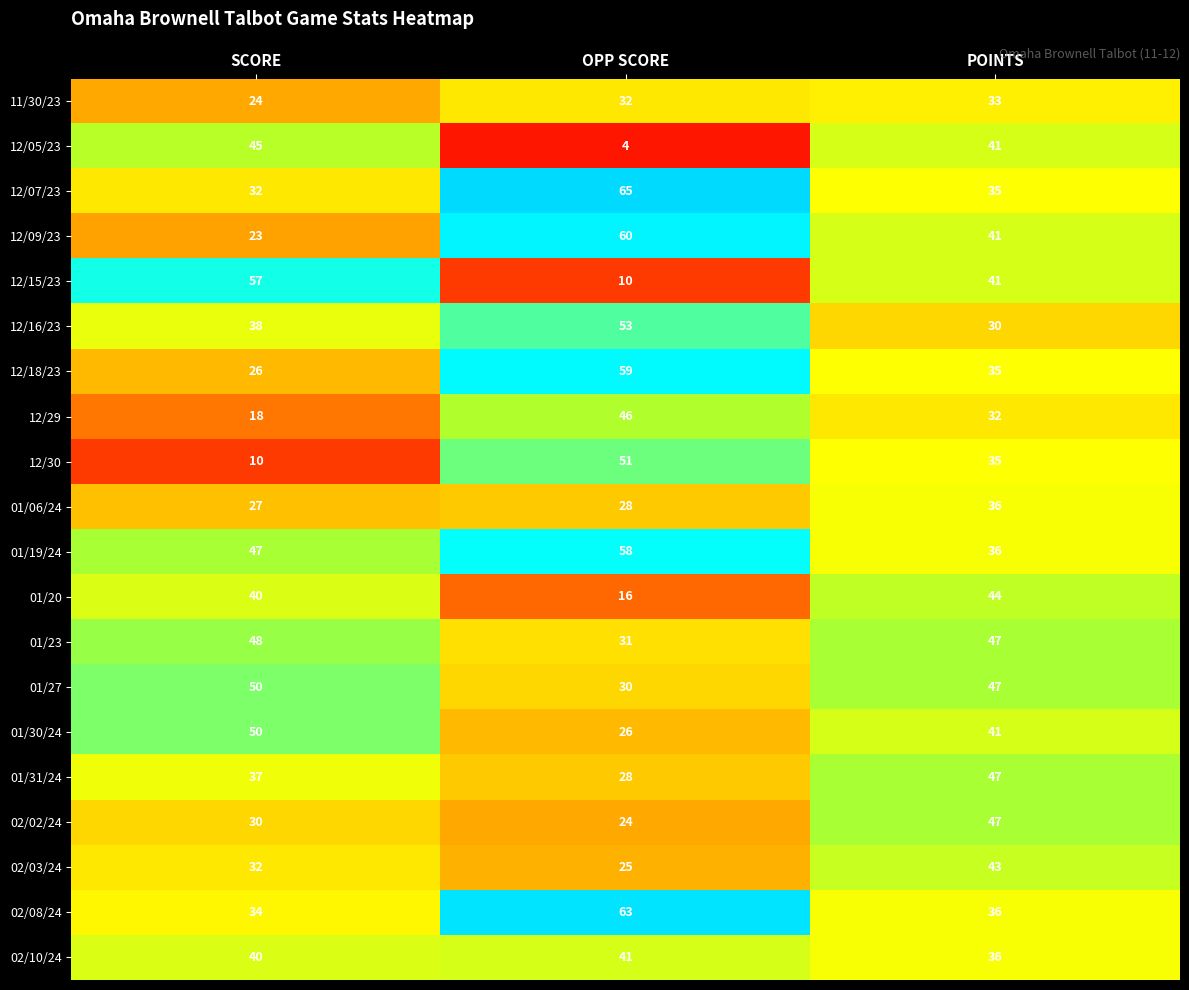

Which category has the highest value across all series?

OPP SCORE